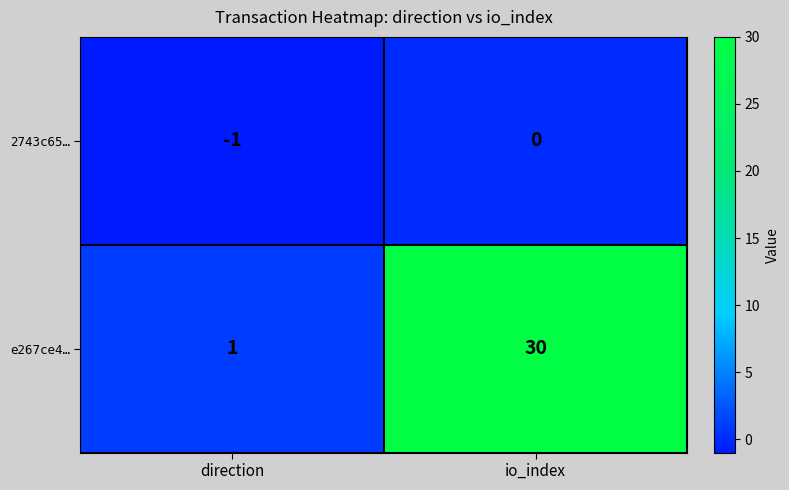

What is the sum of the e267ce4… values at direction and io_index?

31